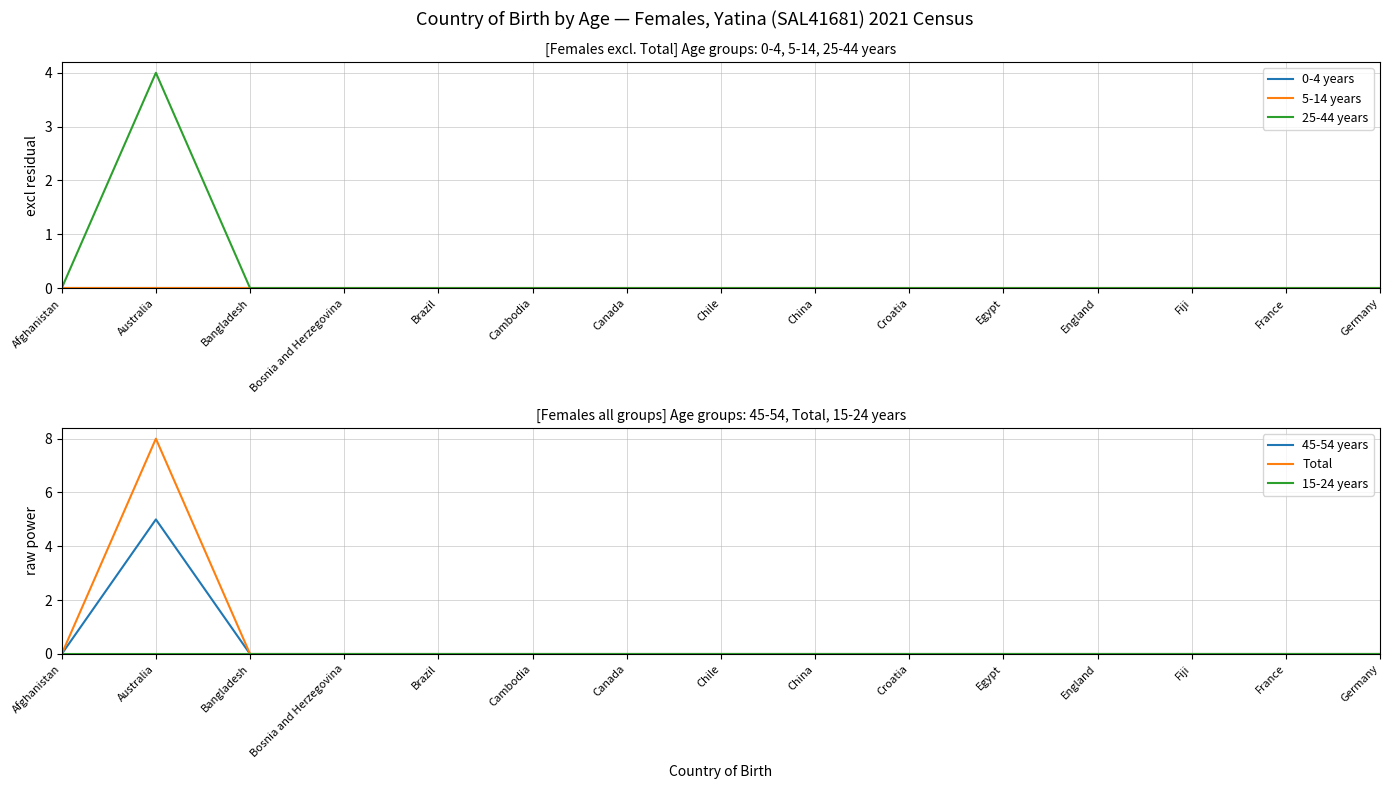

True or false: Total and 0-4 years cross at least once.

False